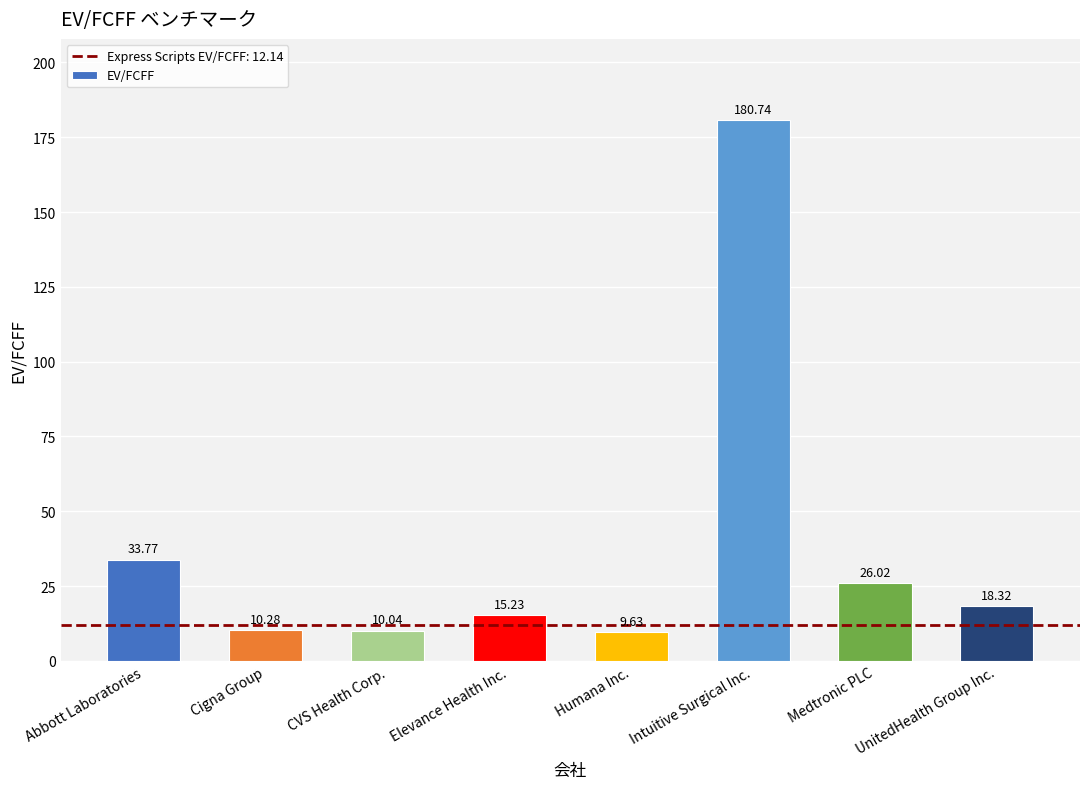

True or false: the data shows 10.0 at CVS Health Corp..

True